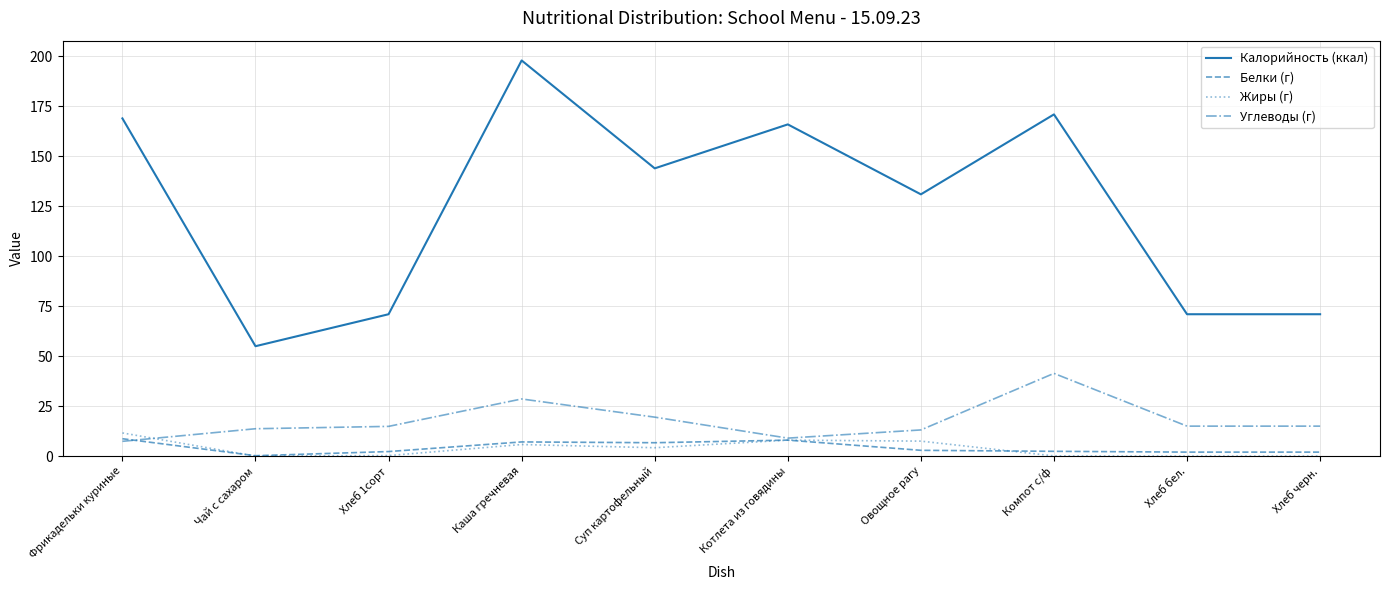

What is the total value across all series at Фрикадельки куриные?

196.7